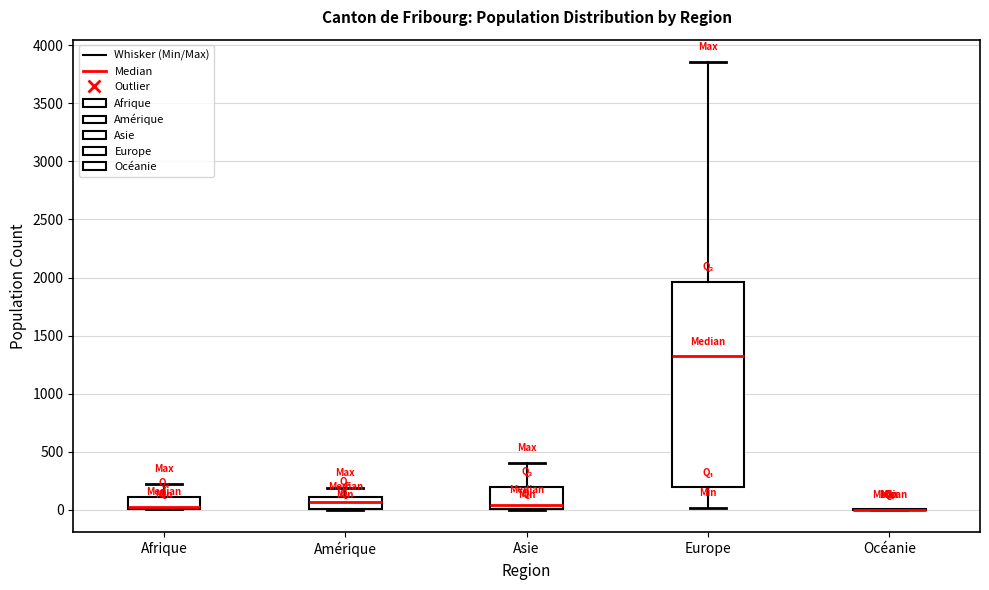

Reading left to right, read every box against the y-axis: the position of its median line, the range the box covers, and the ends of its whiskers. The values are not printed on the chart, so give them approximately, as read against the axis.

Afrique: median 50, box 0 to 100, whiskers 0 to 250
Amérique: median 50, box 0 to 100, whiskers 0 to 200
Asie: median 50, box 0 to 200, whiskers 0 to 400
Europe: median 1300, box 200 to 1950, whiskers 0 to 3850
Océanie: box collapsed to a line at 0, whiskers 0 to 0